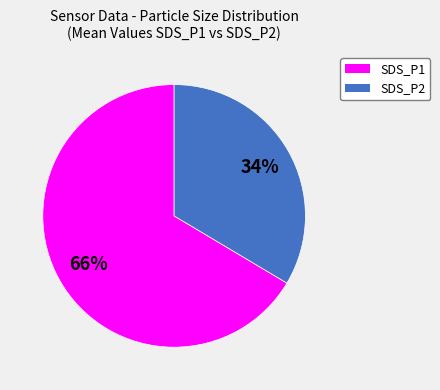

Rank the categories by value from lowest to highest.

SDS_P2, SDS_P1